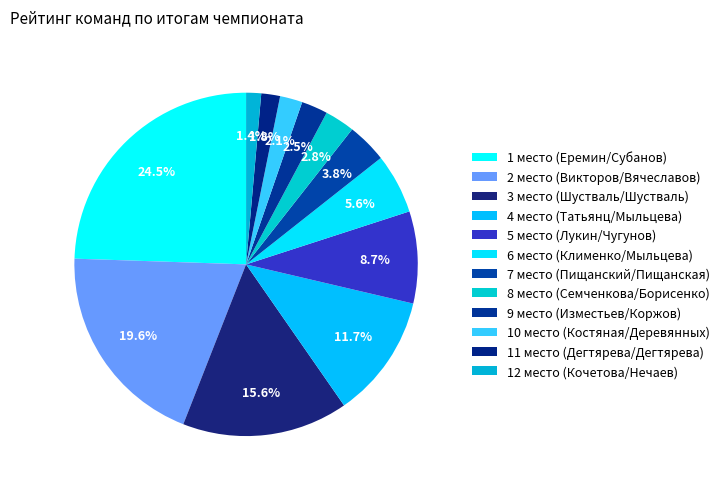

Is there a majority slice in this chart?

No